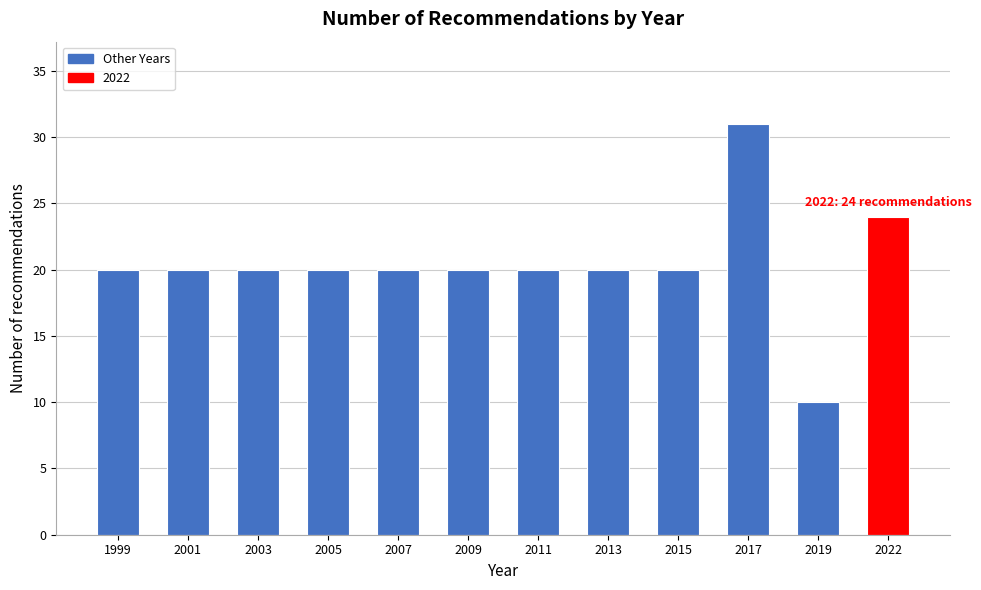

Reading left to right, list all the values displayed in this chart.

20	20	20	20	20	20	20	20	20	31	10	24